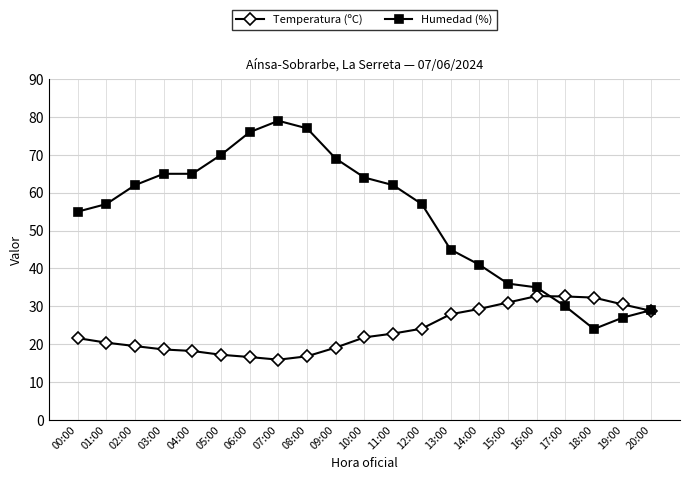

Rank the series by their maximum value, from highest to lowest.

Humedad (%), Temperatura (ºC)